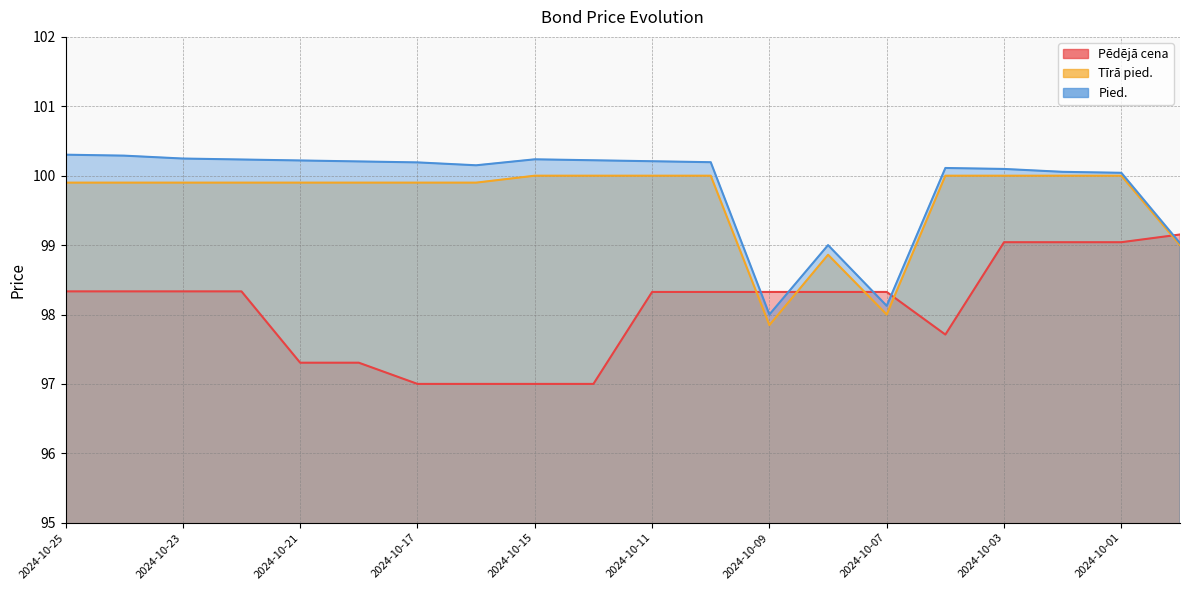

In Pēdējā cena, how many points are lower than both neighbors (excluding endpoints)?

1